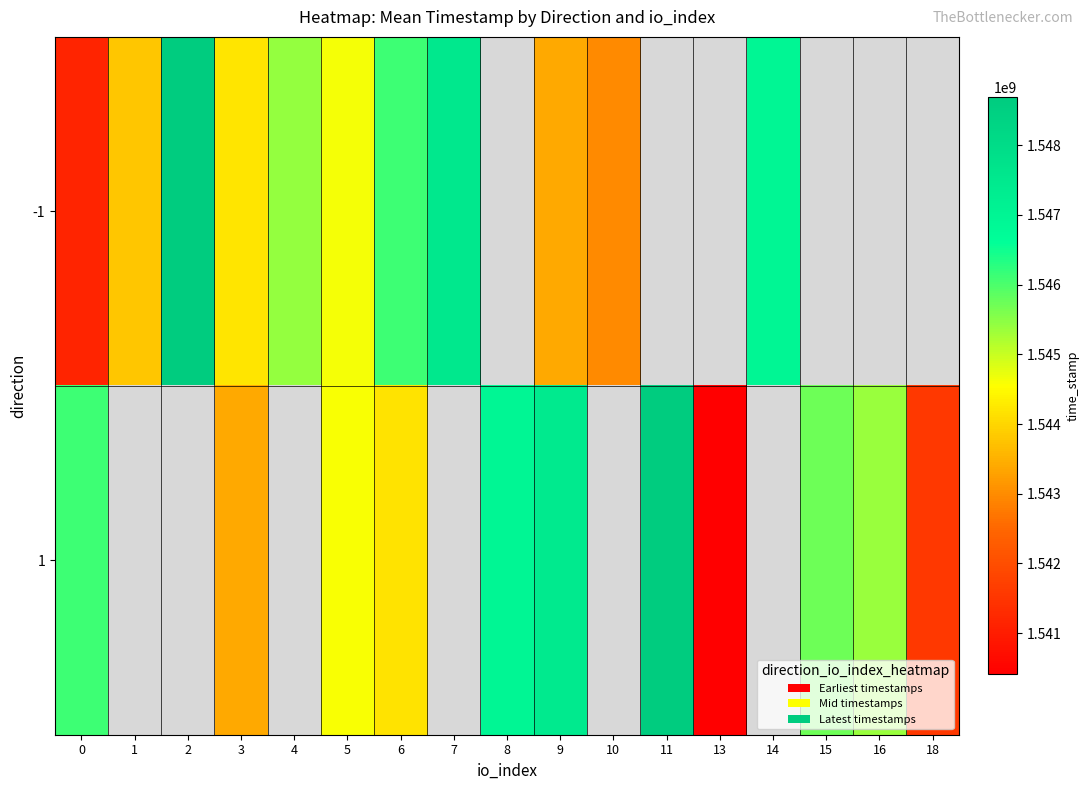

What is the difference between the maximum and minimum values in the 1 series?

8272653.0